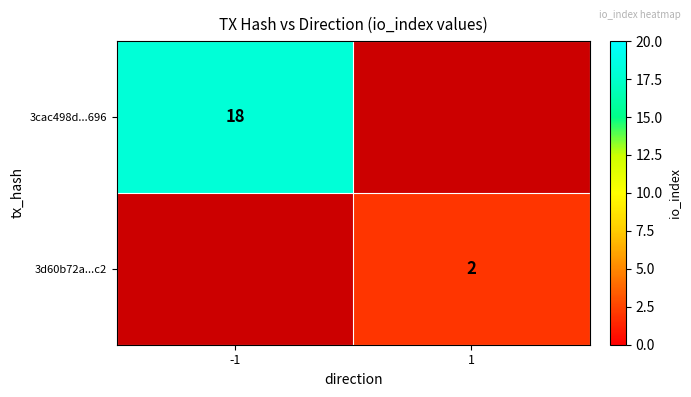

True or false: 3cac498d...696 has a value of 32 at -1.

False